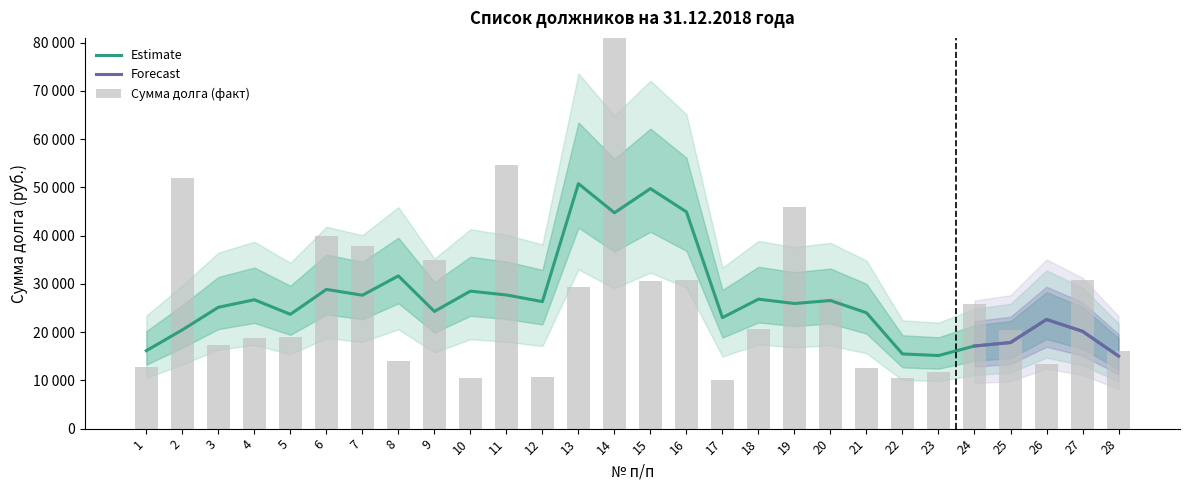

Reading left to right, list all the values displayed in this chart.

1=12673.8	2=51969.6	3=17240.6	4=18736.2	5=18923.5	6=39889.6	7=37874.7	8=13946.1	9=34918.8	10=10449.4	11=54698.3	12=10751.4	13=29416.8	14=108255.8	15=30556.5	16=30750.2	17=10151.3	18=20591.3	19=45849.1	20=27160.5	21=12607.7	22=10445.7	23=11714.1	24=25838.9	25=20514.3	26=13316.8	27=30841.5	28=16010.5